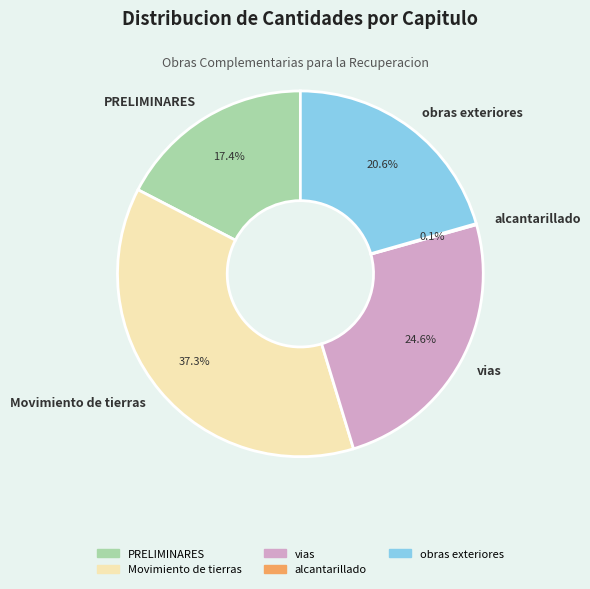

To the nearest percent, what portion does Movimiento de tierras represent?

37%